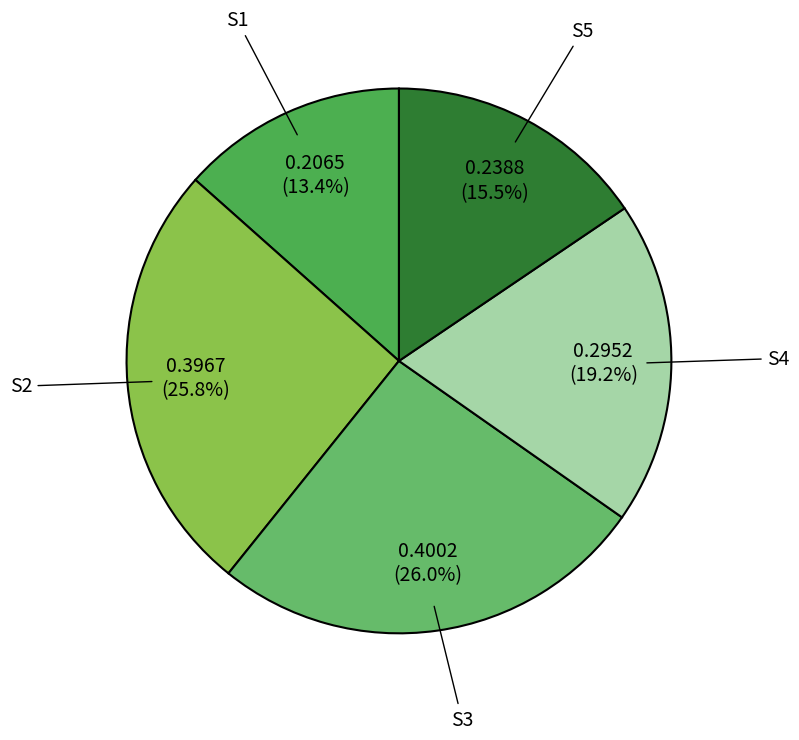

Which category has the smallest portion of the pie?

S1